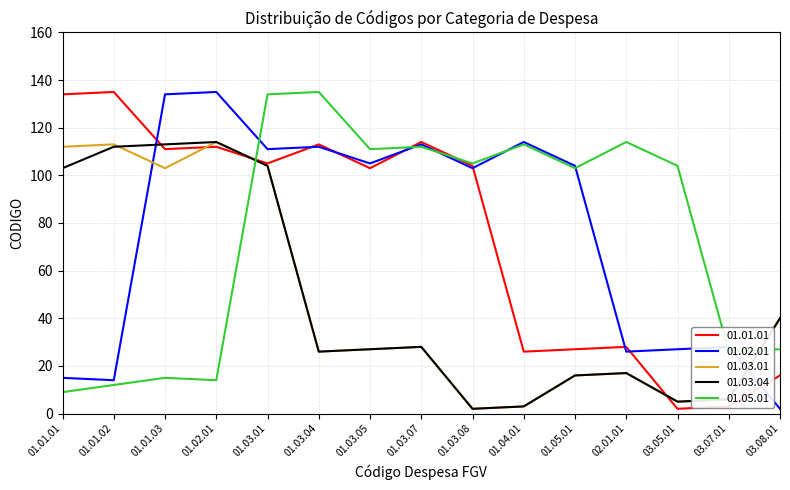

How many interior local valleys does the 01.03.01 series have?

4